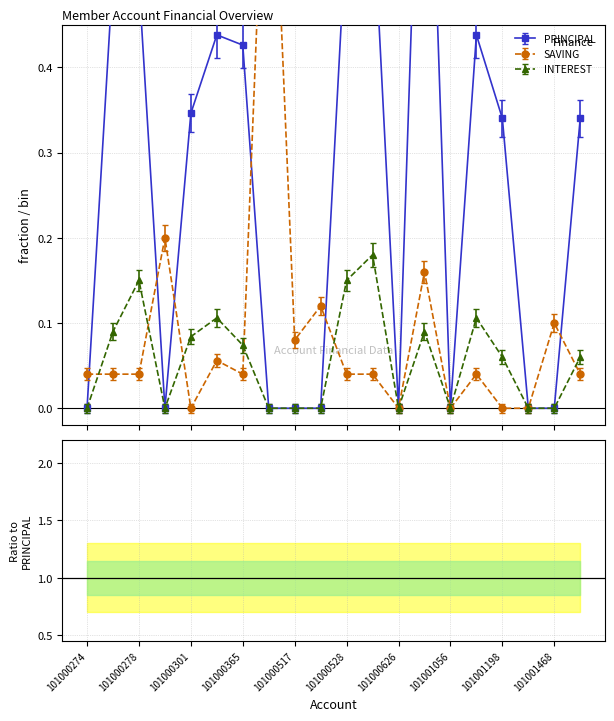

Reading left to right, list all the values displayed in this chart.

PRINCIPAL: 101000274=0.0	101000276=0.5	101000278=0.5	101000279=0.0	101000301=0.3	101000364=0.4	101000365=0.4	101000490=0.0	101000517=0.0	101000525=0.0	101000528=0.6	101000577=0.6	101000626=0.0	101000709=0.9	101001056=0.0	101001186=0.4	101001198=0.3	101001332=0.0	101001468=0.0	101001525=0.3
SAVING: 101000274=0.0	101000276=0.0	101000278=0.0	101000279=0.2	101000301=0.0	101000364=0.1	101000365=0.0	101000490=0.8	101000517=0.1	101000525=0.1	101000528=0.0	101000577=0.0	101000626=0.0	101000709=0.2	101001056=0.0	101001186=0.0	101001198=0.0	101001332=0.0	101001468=0.1	101001525=0.0
INTEREST: 101000274=-0.0	101000276=0.1	101000278=0.1	101000279=-0.0	101000301=0.1	101000364=0.1	101000365=0.1	101000490=-0.0	101000517=-0.0	101000525=-0.0	101000528=0.1	101000577=0.2	101000626=-0.0	101000709=0.1	101001056=-0.0	101001186=0.1	101001198=0.1	101001332=-0.0	101001468=-0.0	101001525=0.1